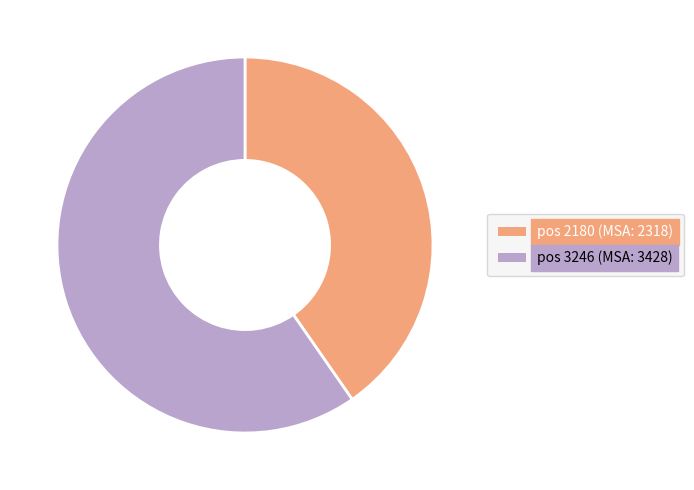

Is it true that pos 2180 (MSA: 2318) is 40% of the pie?

True